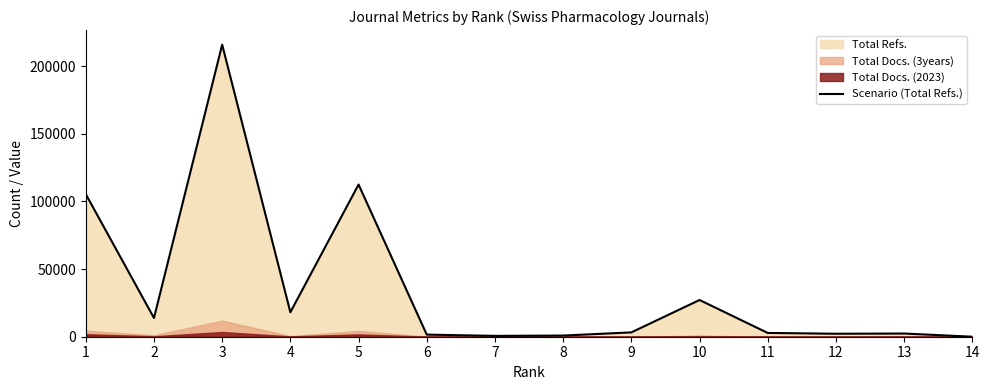

List the labels in order of value, largest first.

3, 5, 1, 10, 4, 2, 9, 11, 13, 12, 6, 8, 7, 14